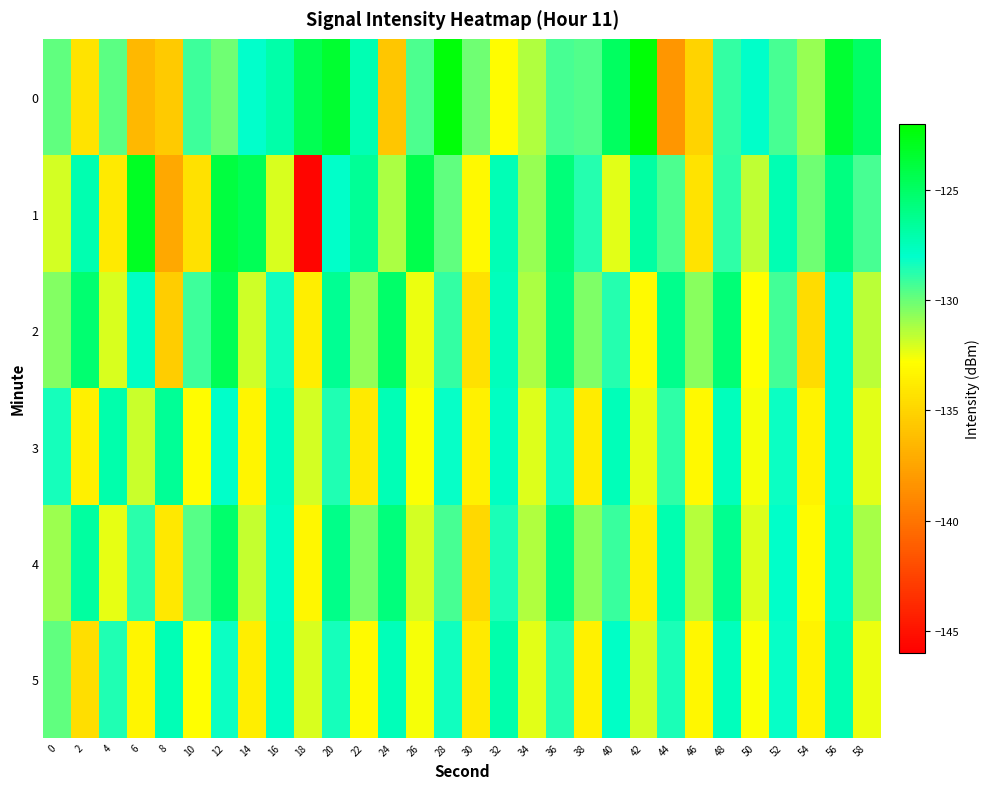

Between 6 and 30, which series saw the biggest shift?

1